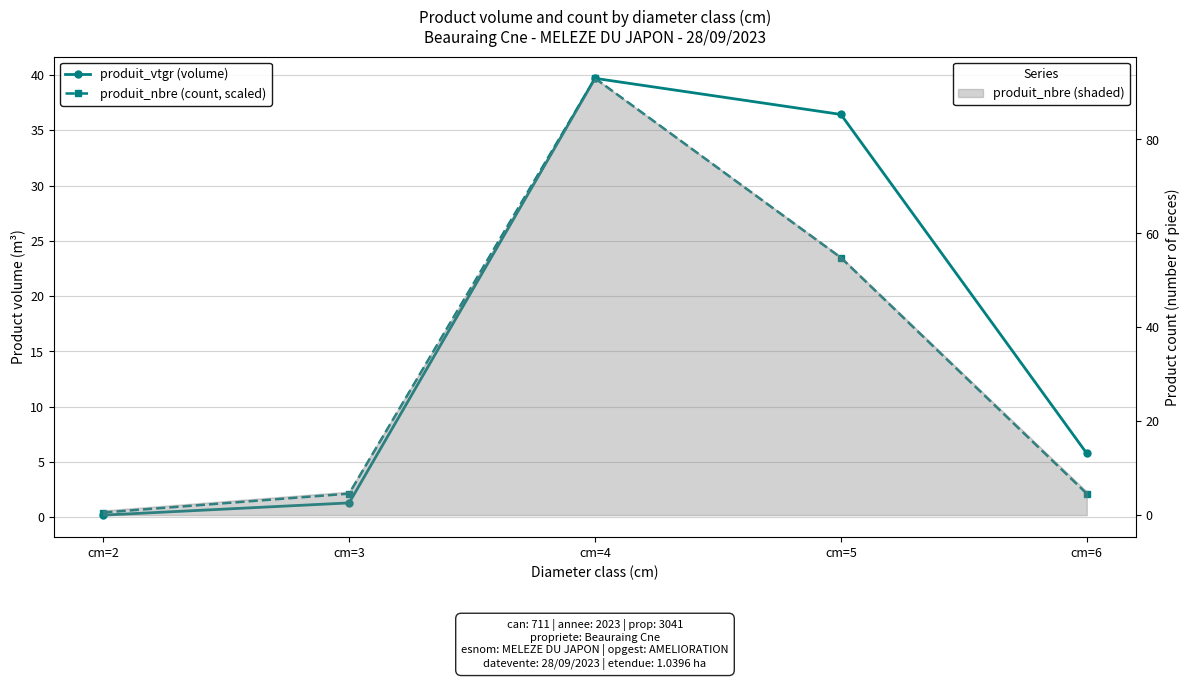

True or false: produit_vtgr (RMSE-style) and produit_nbre (Bias-style) cross at least once.

False